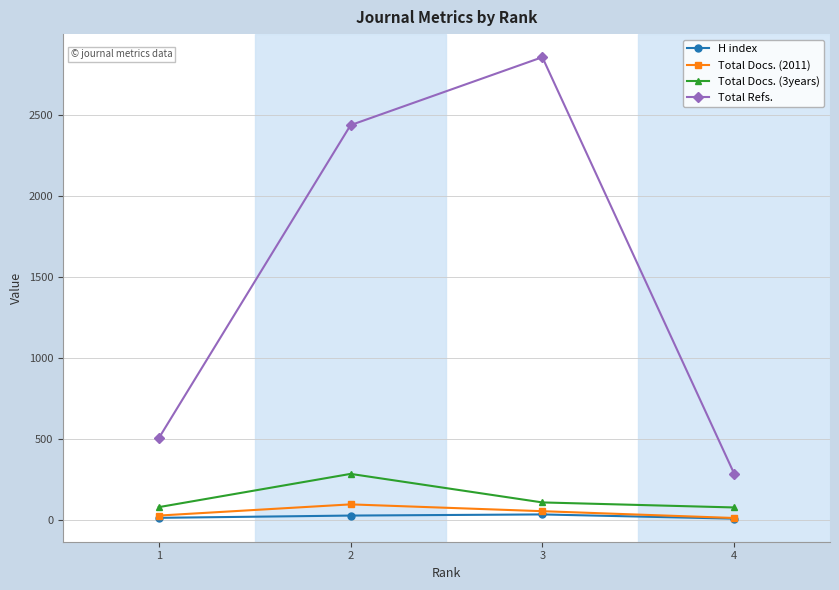

True or false: Total Refs. and Total Docs. (3years) intersect in this chart.

False